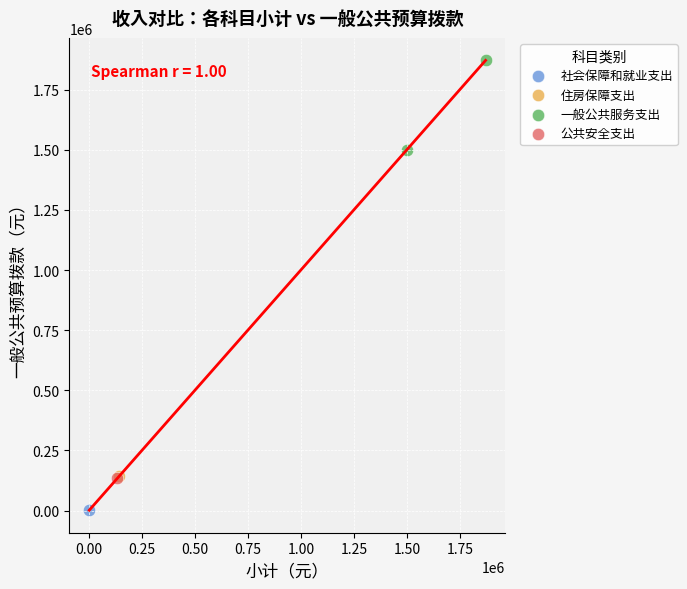

What are all the series names shown in the legend?

社会保障和就业支出, 一般公共服务支出, 住房保障支出, 公共安全支出